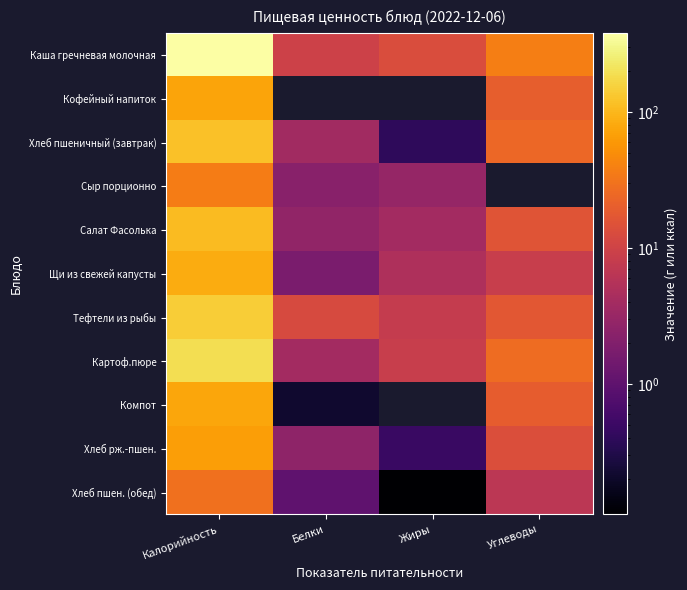

The value of Хлеб пшеничный (завтрак) at Калорийность is 162.8. True or false?

False